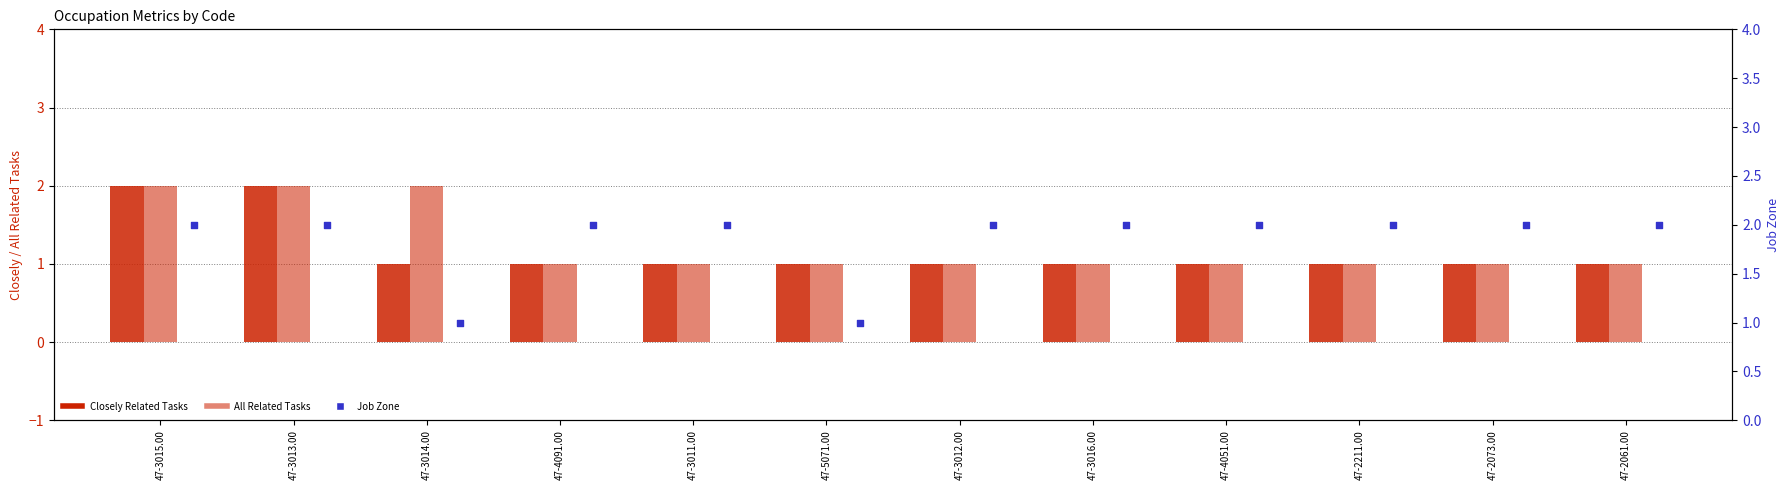

Is the value of All Related Tasks at 47-3014.00 greater than the value of Closely Related Tasks at 47-3014.00?

Yes